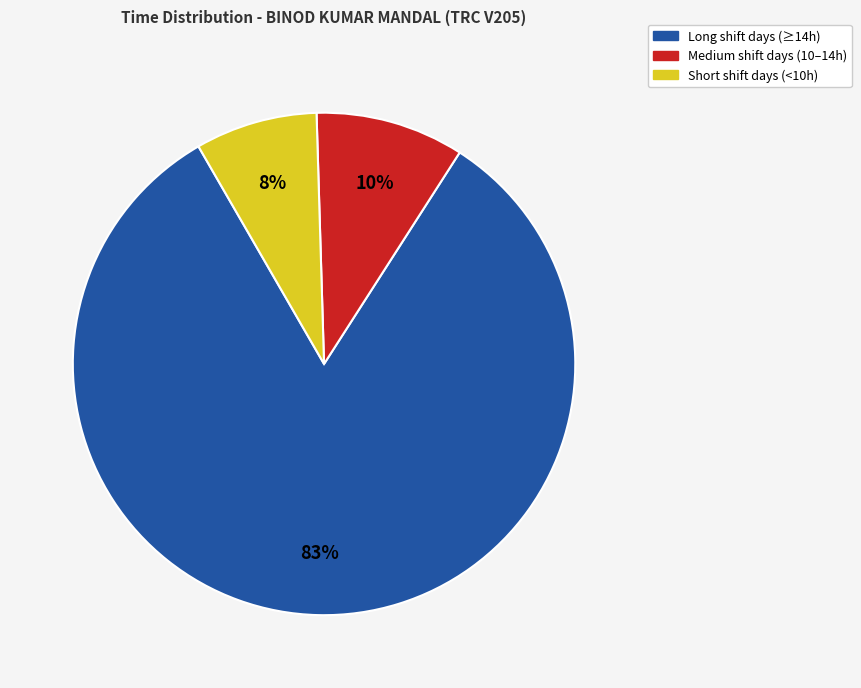

Is there any slice that represents more than half of the pie?

Yes